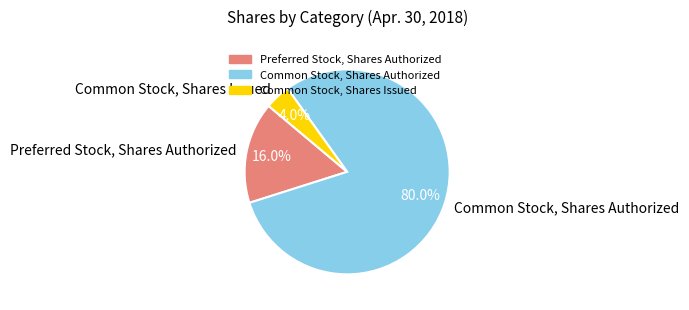

Rank the categories by value from highest to lowest.

Common Stock, Shares Authorized, Preferred Stock, Shares Authorized, Common Stock, Shares Issued